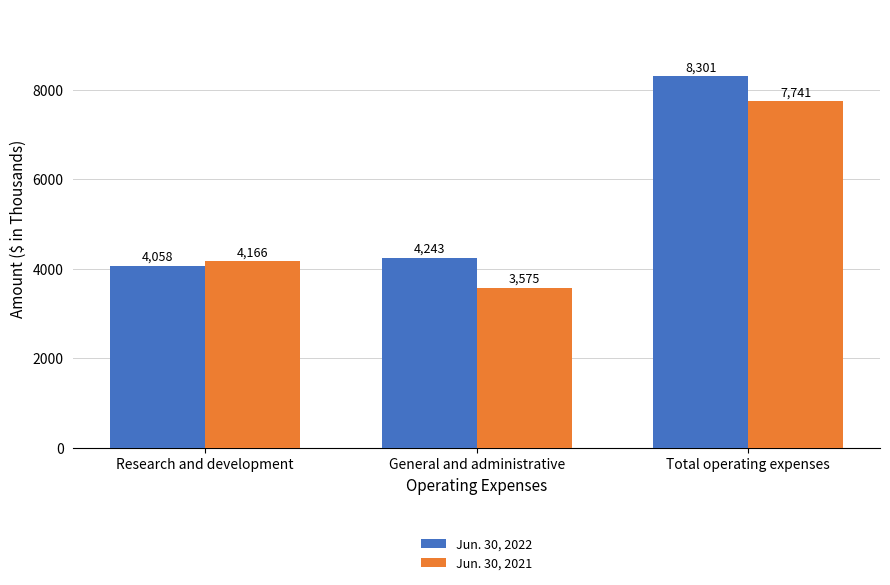

What is the sum of the Jun. 30, 2021 values at Research and development and General and administrative?

7741